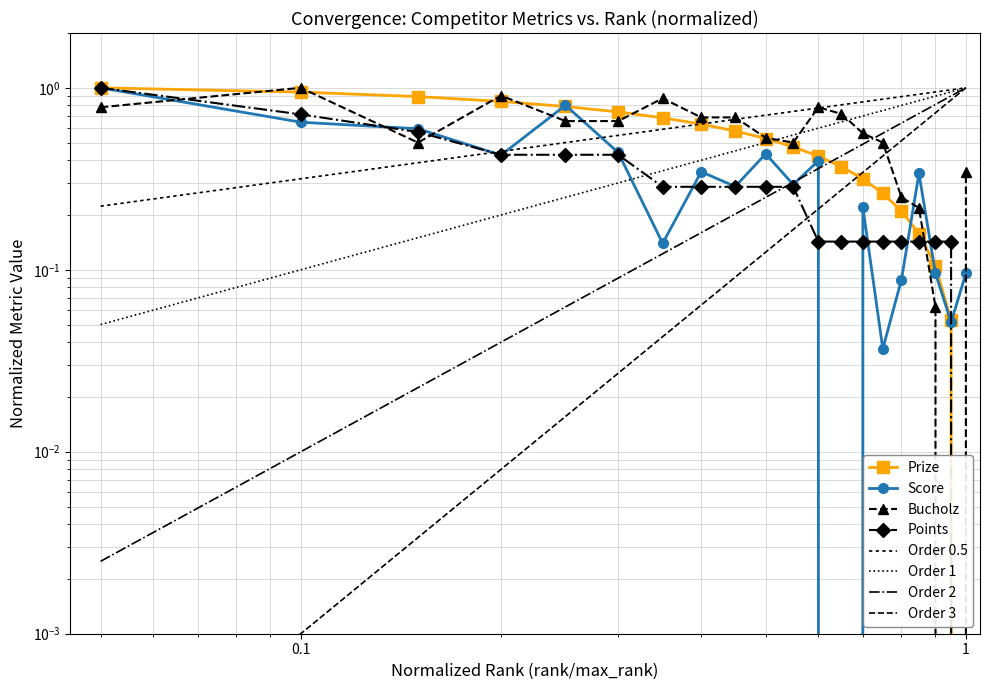

How many values in the Score series exceed 0?

19